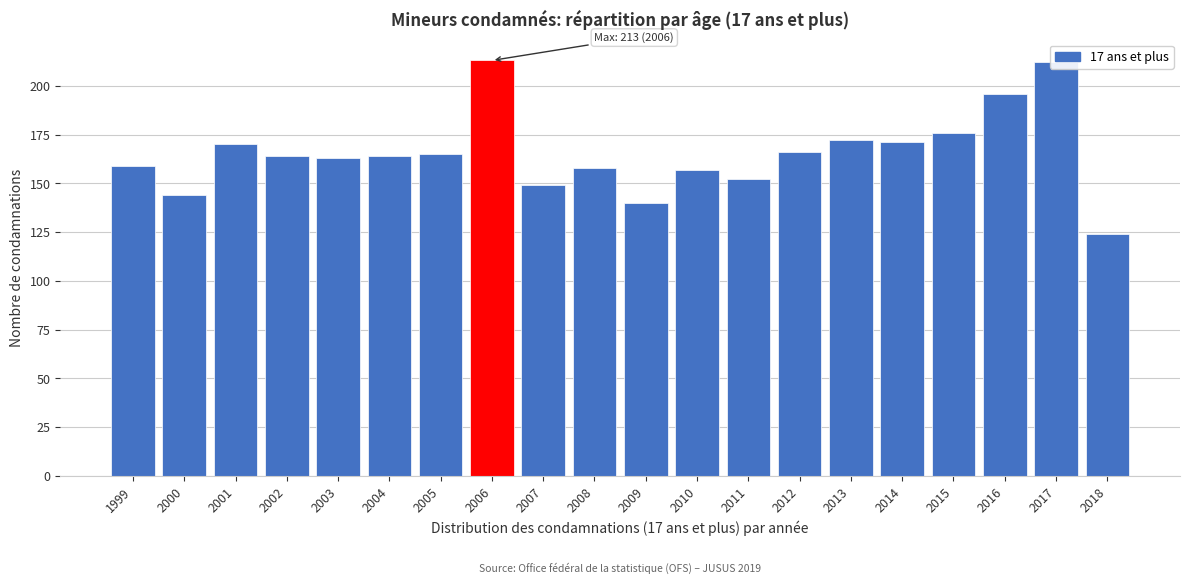

The chart shows a value of 84 at 2018. True or false?

False